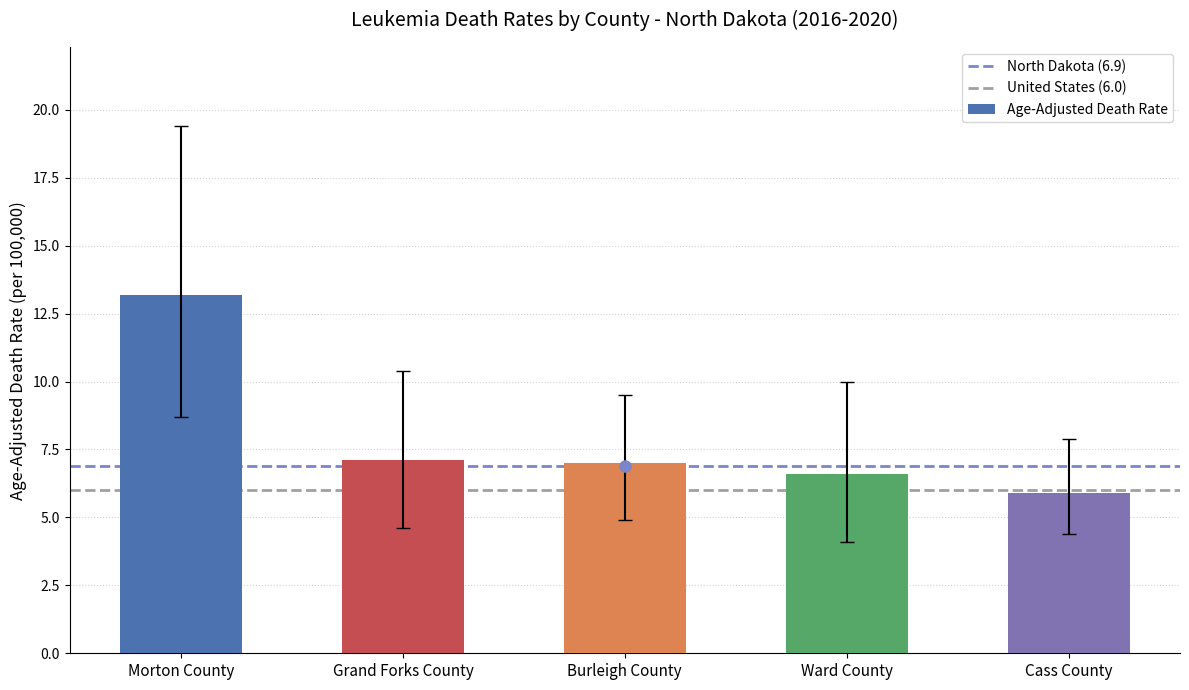

What is the minimum value shown in the chart?

5.9